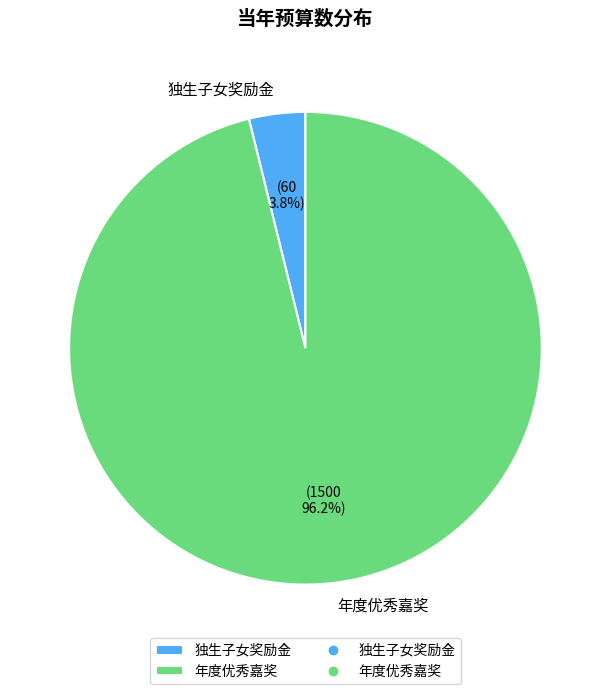

Which category has the smallest portion of the pie?

独生子女奖励金